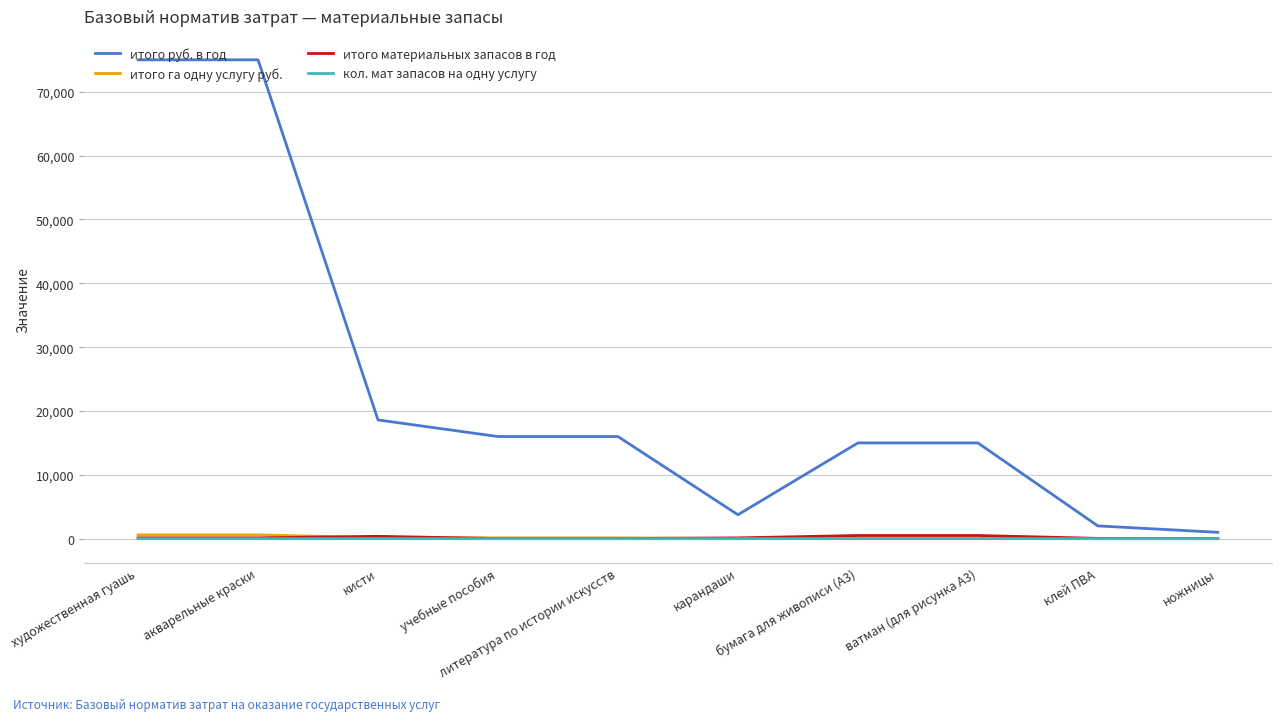

Which series has the largest total across all categories?

итого руб. в год